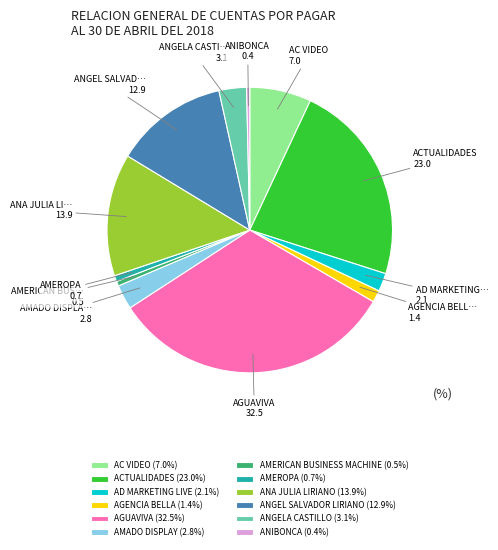

Is the sum of AGUAVIVA (32.5%) and AD MARKETING LIVE (2.1%) greater than half?

No